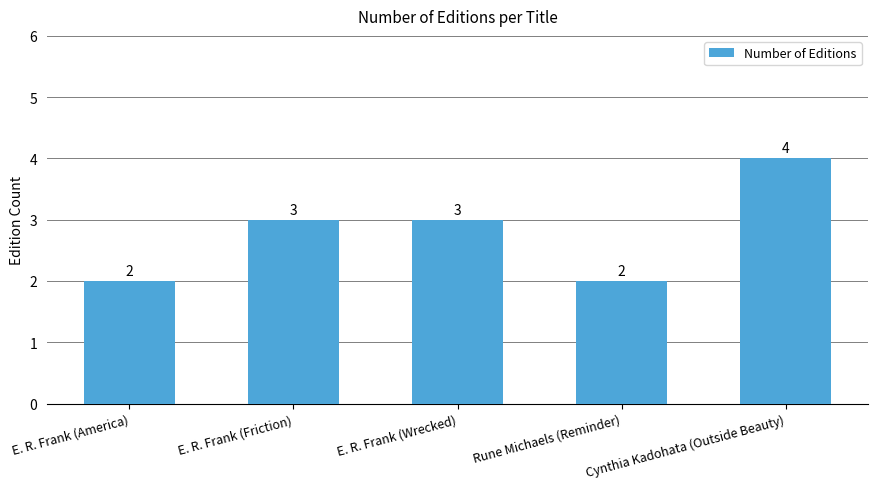

How many values are between 2 and 3?

4